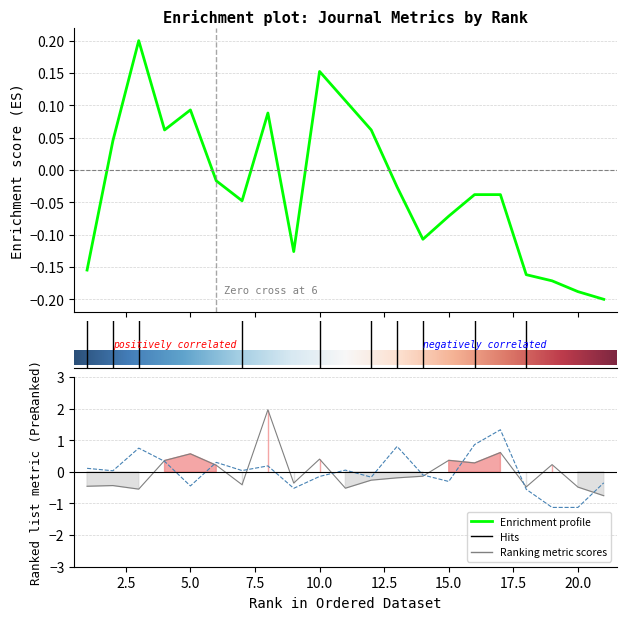

Reading left to right, list all the values displayed in this chart.

H index: -0.2	0.0	0.2	0.1	0.1	-0.0	-0.0	0.1	-0.1	0.2	0.1	0.1	-0.0	-0.1	-0.1	-0.0	-0.0	-0.2	-0.2	-0.2	-0.2
Ref. / Doc.: -0.5	-0.4	-0.5	0.4	0.6	0.2	-0.4	2.0	-0.4	0.4	-0.5	-0.3	-0.2	-0.1	0.4	0.3	0.6	-0.5	0.2	-0.5	-0.8
%Female: 0.1	0.0	0.8	0.3	-0.4	0.3	0.0	0.2	-0.5	-0.1	0.1	-0.2	0.8	-0.1	-0.3	0.9	1.3	-0.6	-1.1	-1.1	-0.3